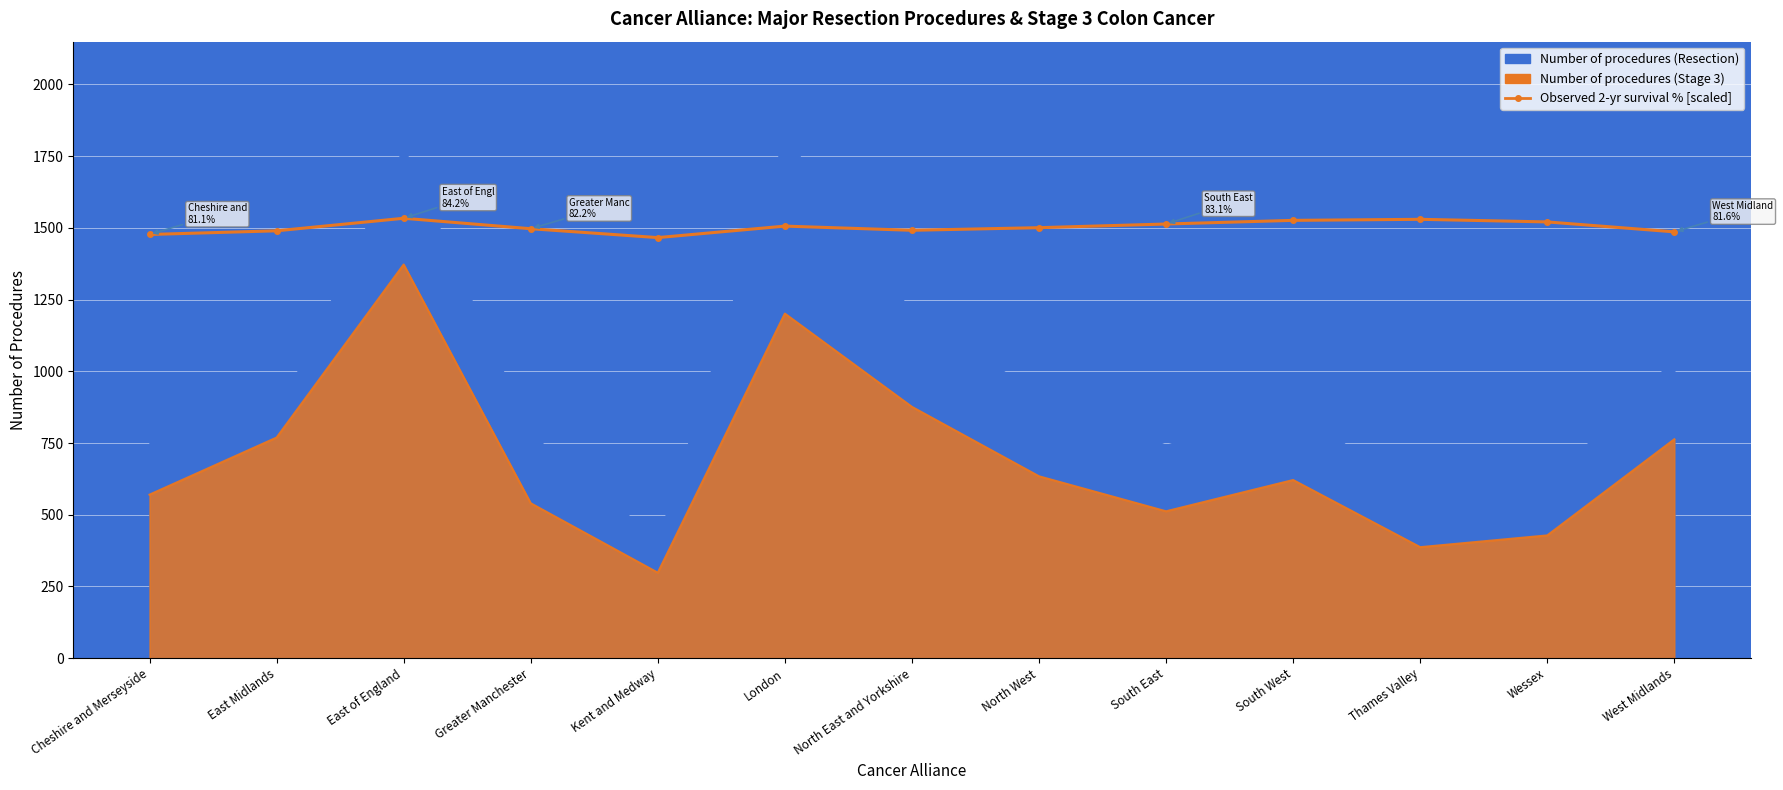

List the labels in order of value, smallest first.

Kent and Medway, Cheshire and Merseyside, West Midlands, East Midlands, North East and Yorkshire, Greater Manchester, North West, London, South East, Wessex, South West, Thames Valley, East of England